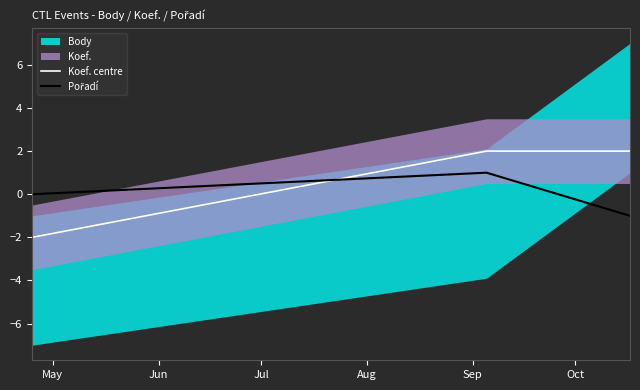

What value does the Koef. centre series have at May?

-2.0